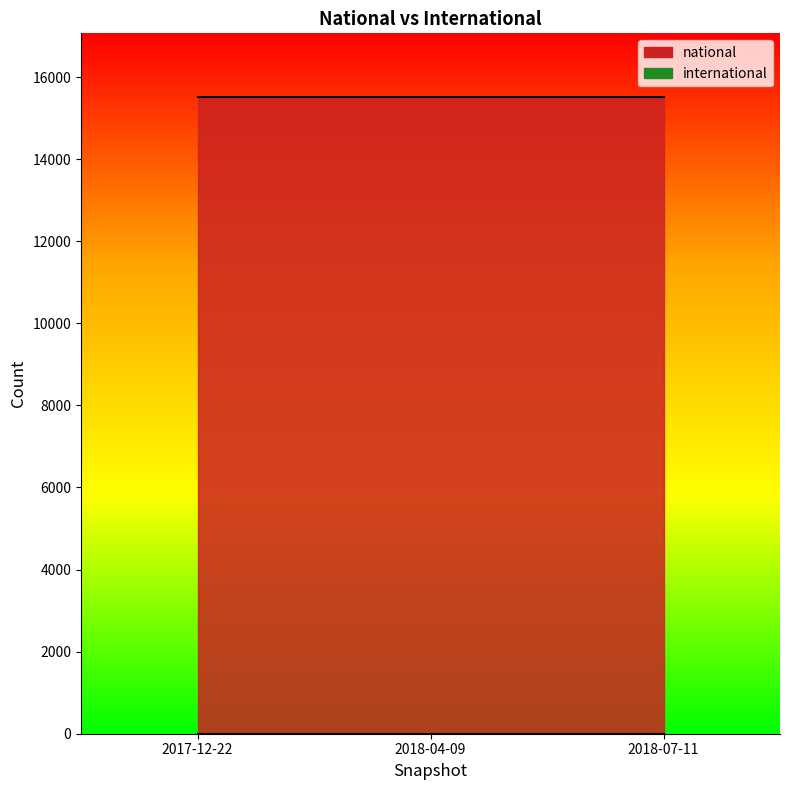

What position from the right is 2017-12-22?

3